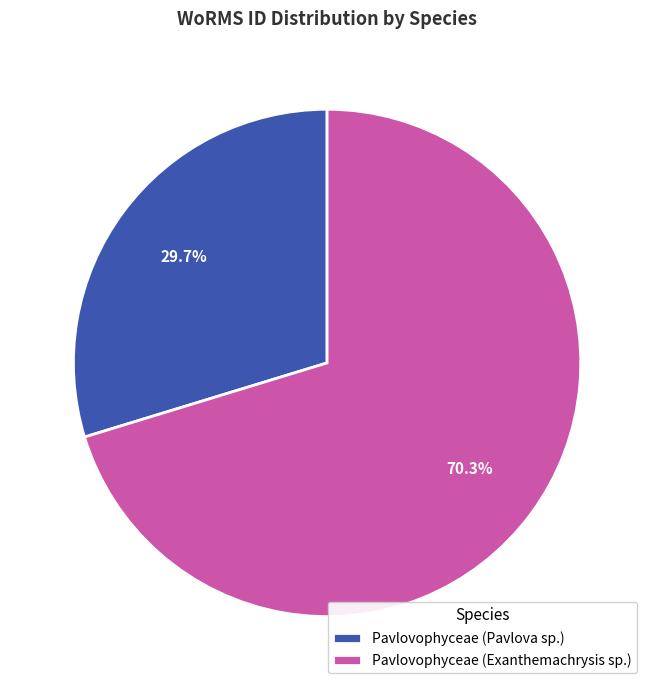

What is the largest slice in the pie chart?

Pavlovophyceae (Exanthemachrysis sp.)